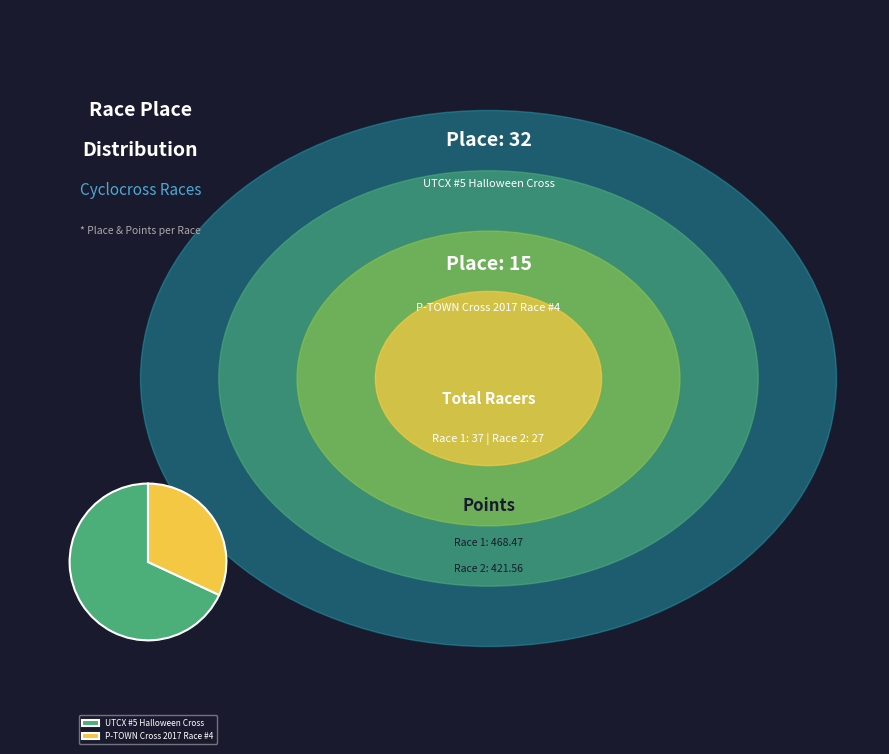

Which category accounts for the majority?

UTCX #5 Halloween Cross